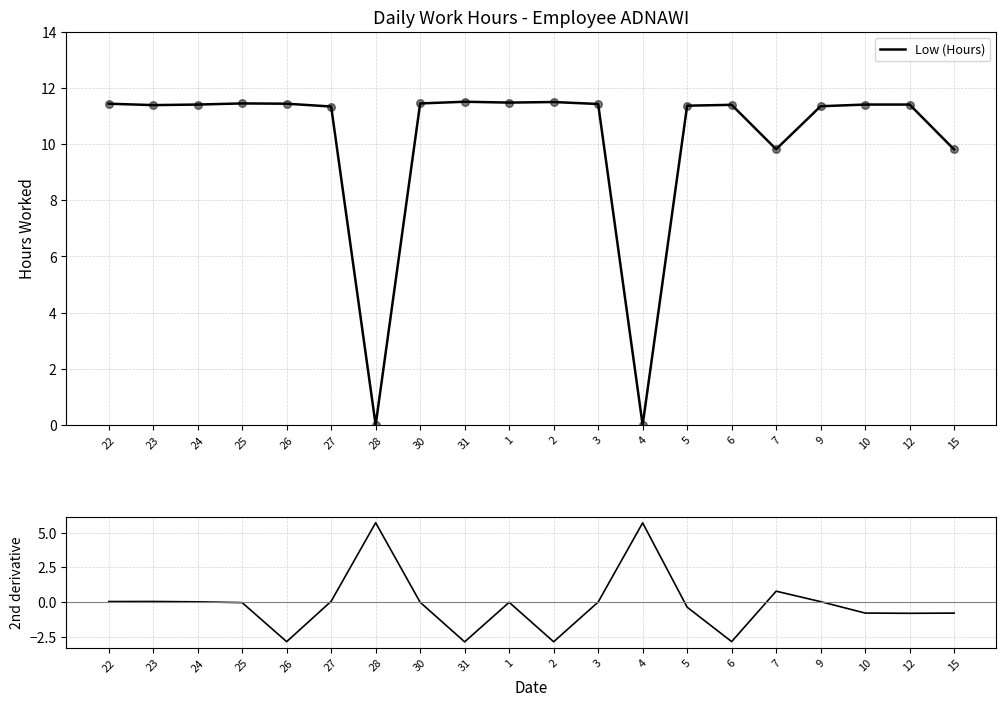

Which series has the largest total across all categories?

Low (Hours)